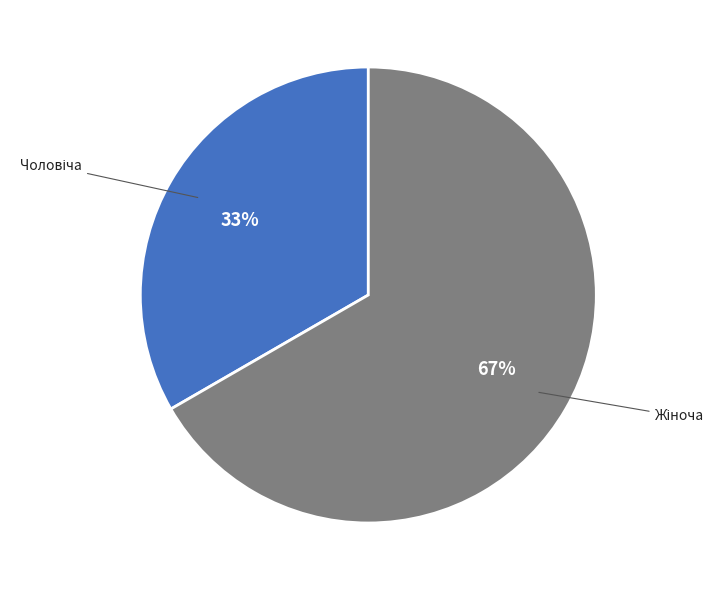

Is there a majority slice in this chart?

Yes